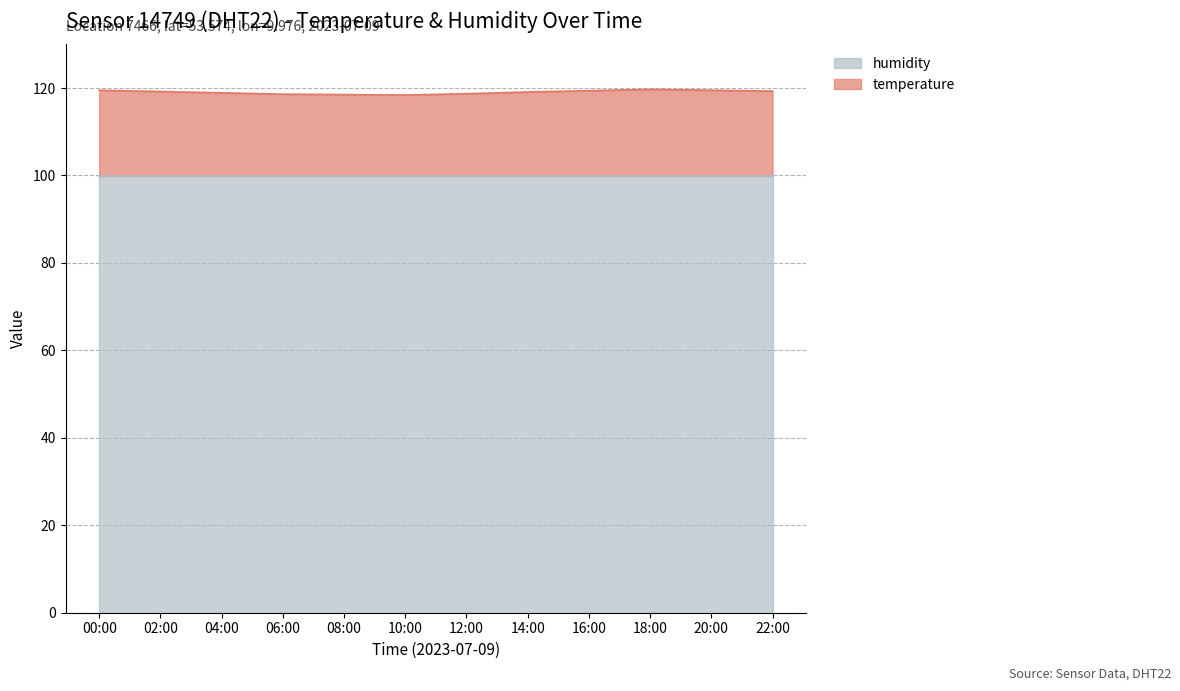

At which category does the data reach its first local peak?

18:00